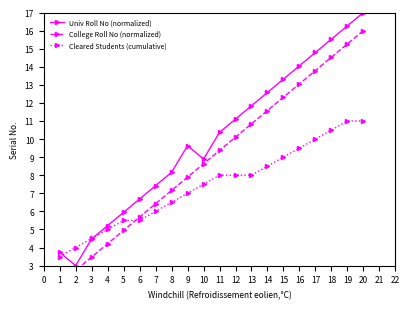

What is the maximum value shown in the chart?

17.0